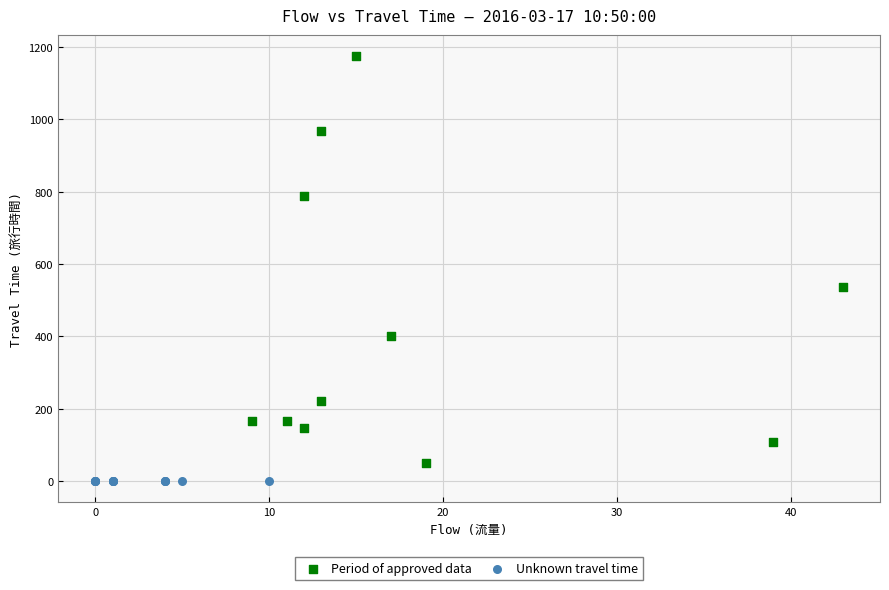

Which series reaches the maximum Y coordinate?

Period of approved data